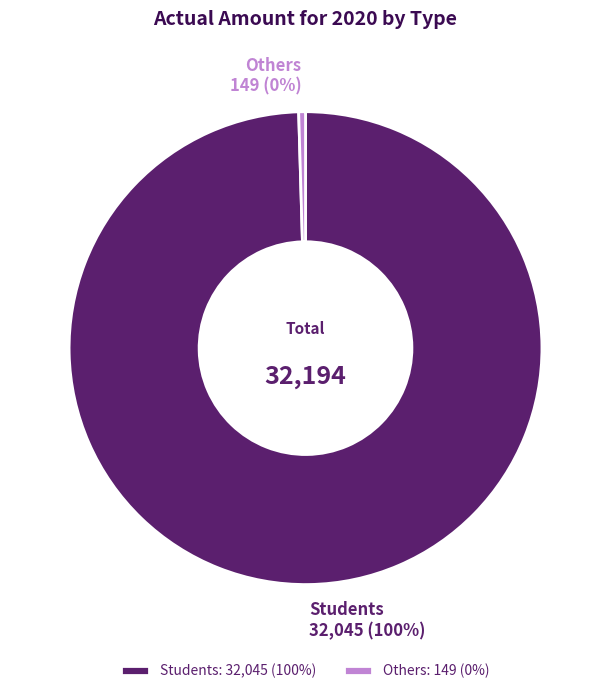

What is the ratio of the value at Students to the value at Others?

215.1